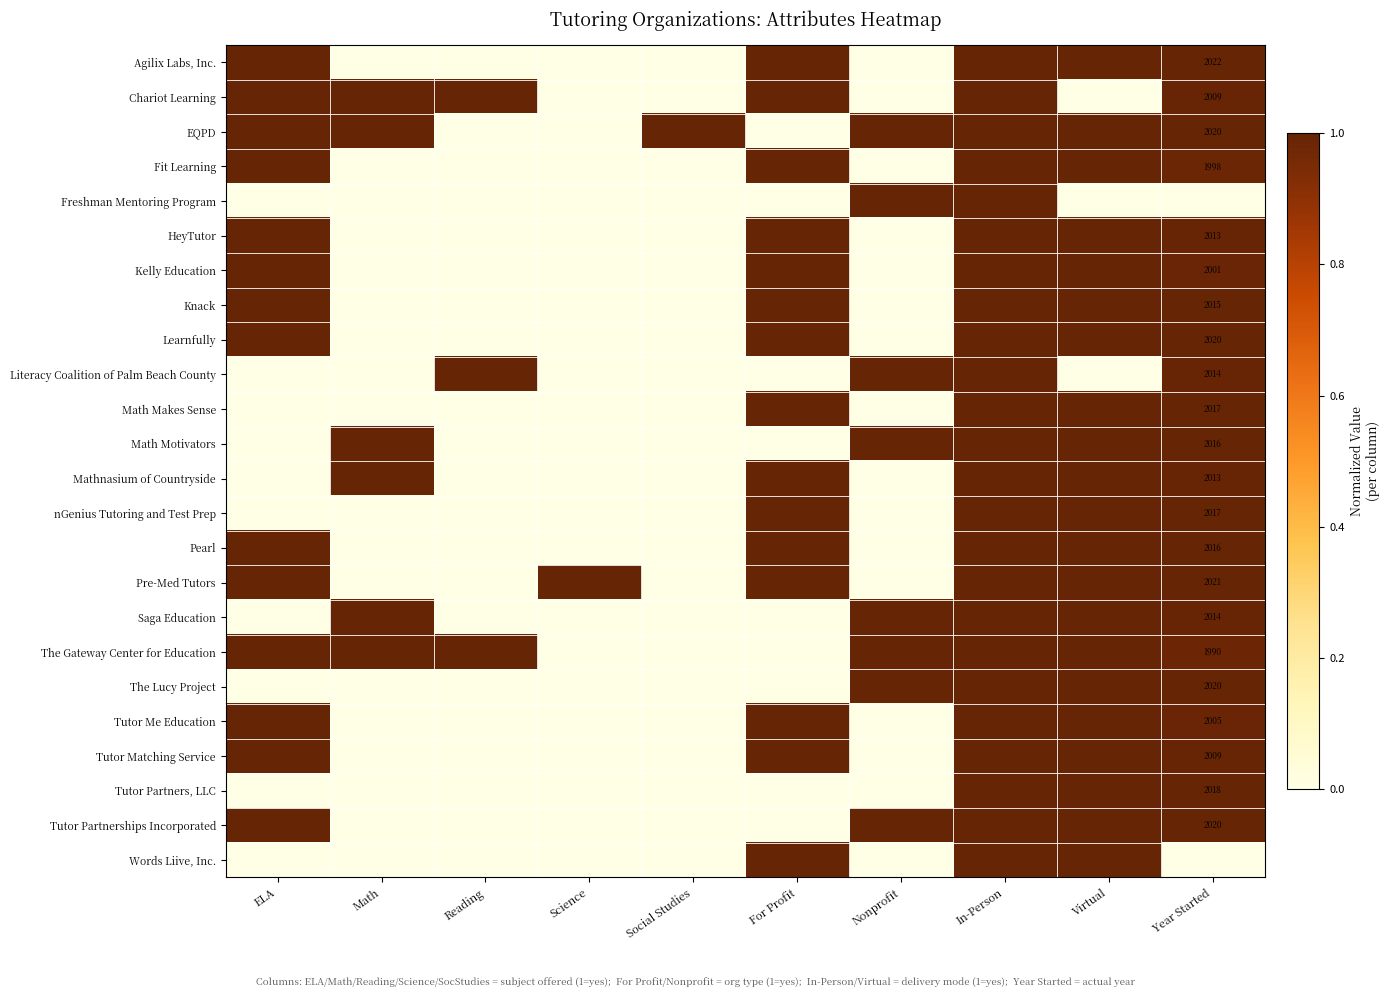

List the labels in order of Tutor Partnerships Incorporated value, smallest first.

Math, Reading, Science, Social Studies, For Profit, Year Started, ELA, Nonprofit, In-Person, Virtual